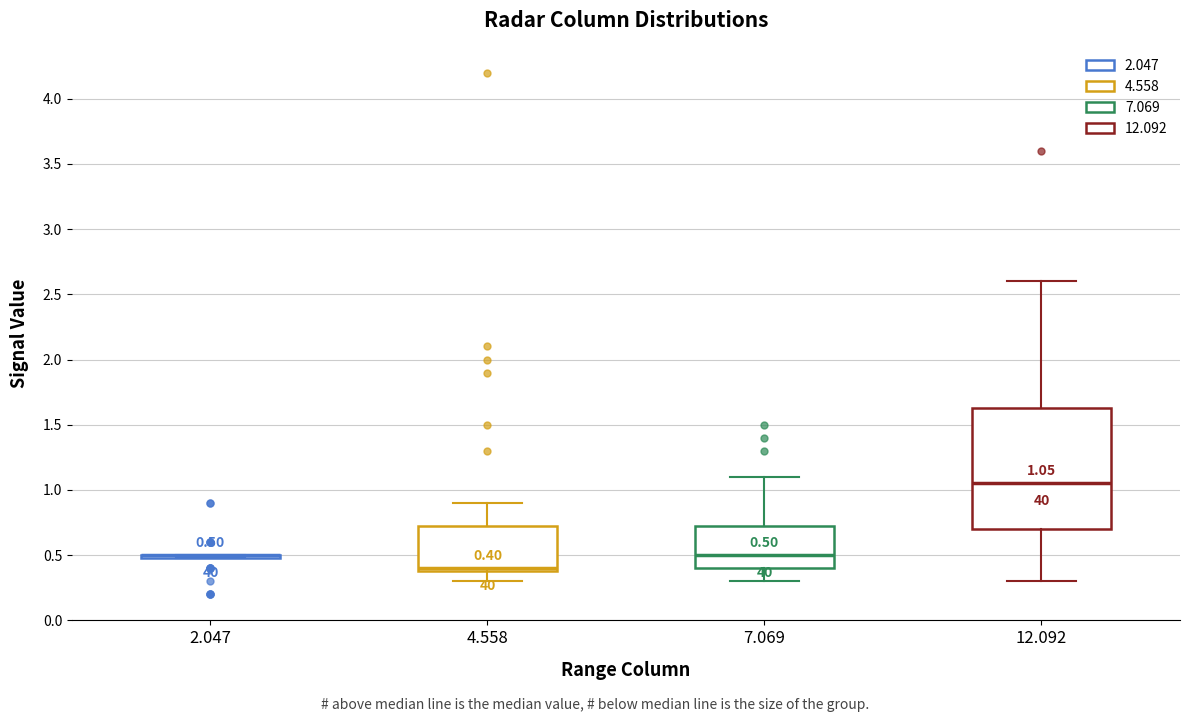

Which box is the tallest, from its lower edge to its upper edge?

12.092